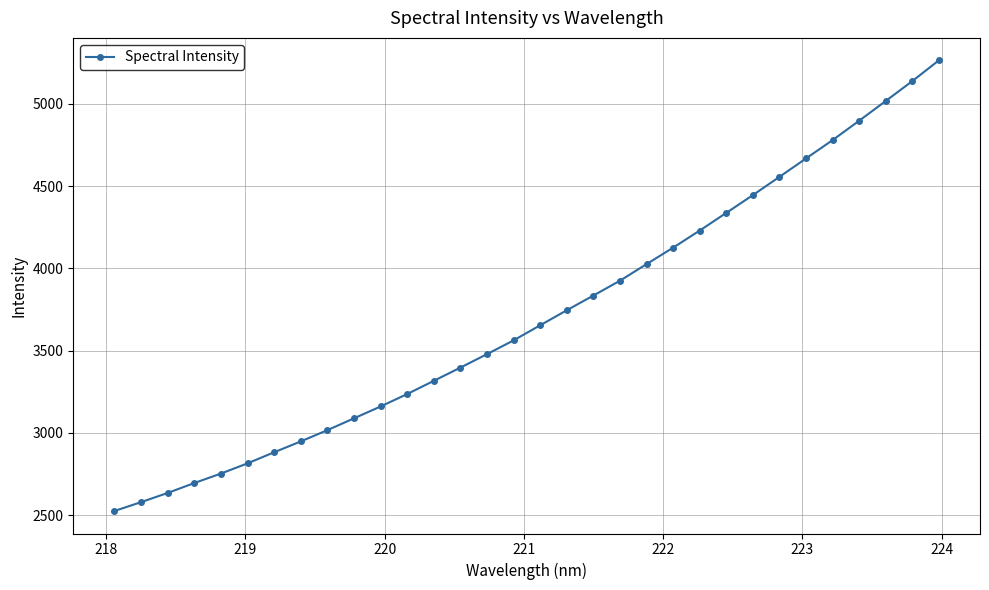

What is the value of the 16th point from the left?

3562.4